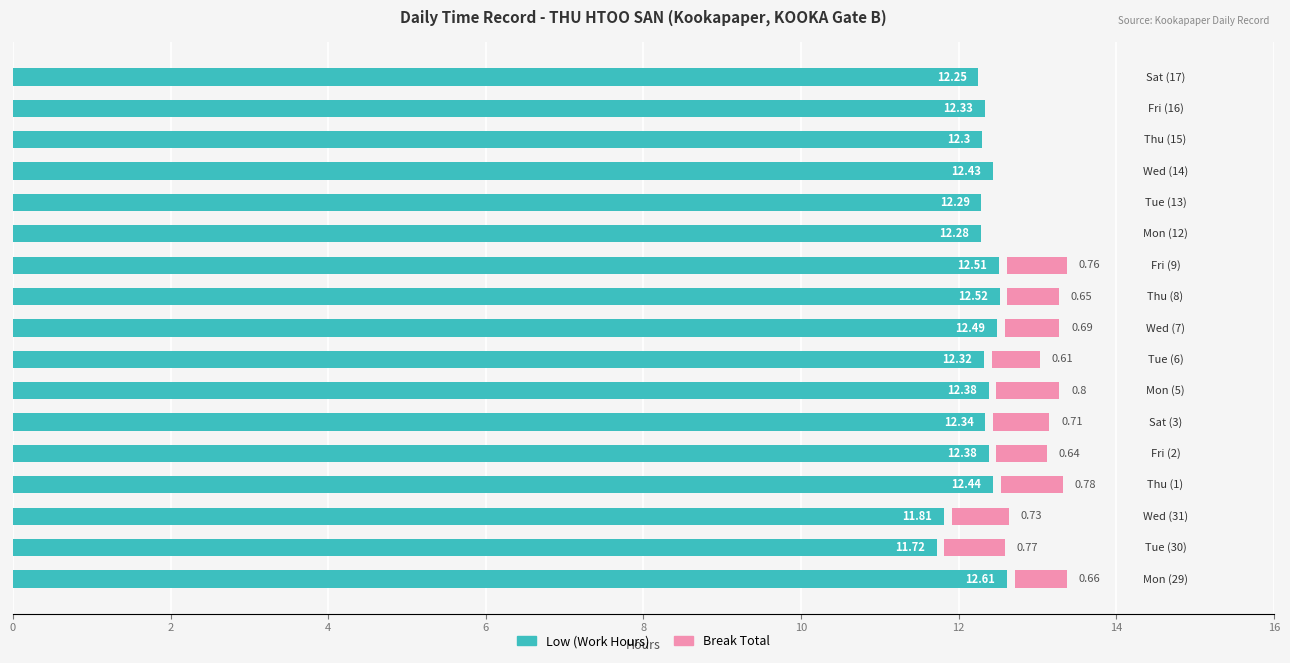

Which series has the largest range (max minus min)?

Low (Work Hours)